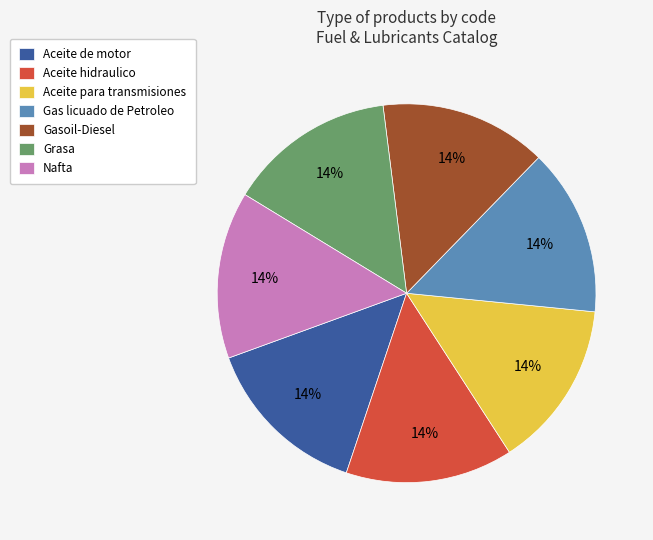

To the nearest percent, what is the average slice percentage?

14%